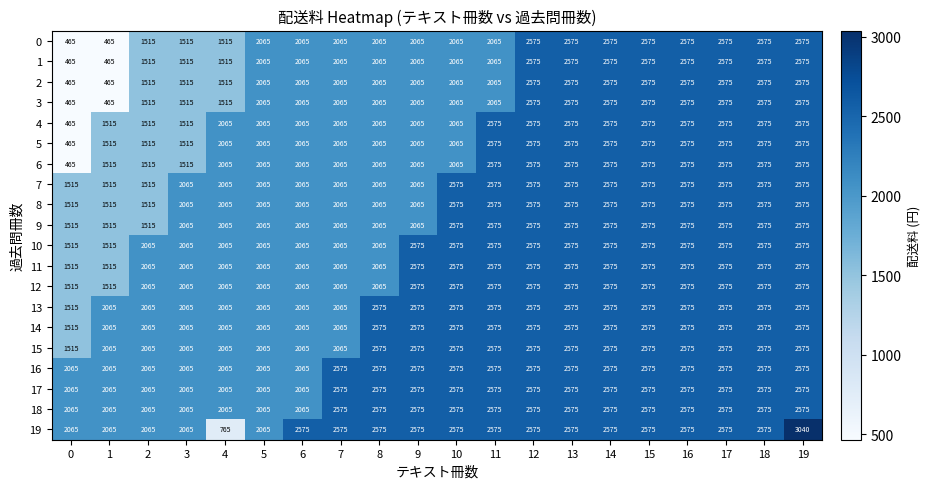

At how many categories does at least one series exceed 1795?

20